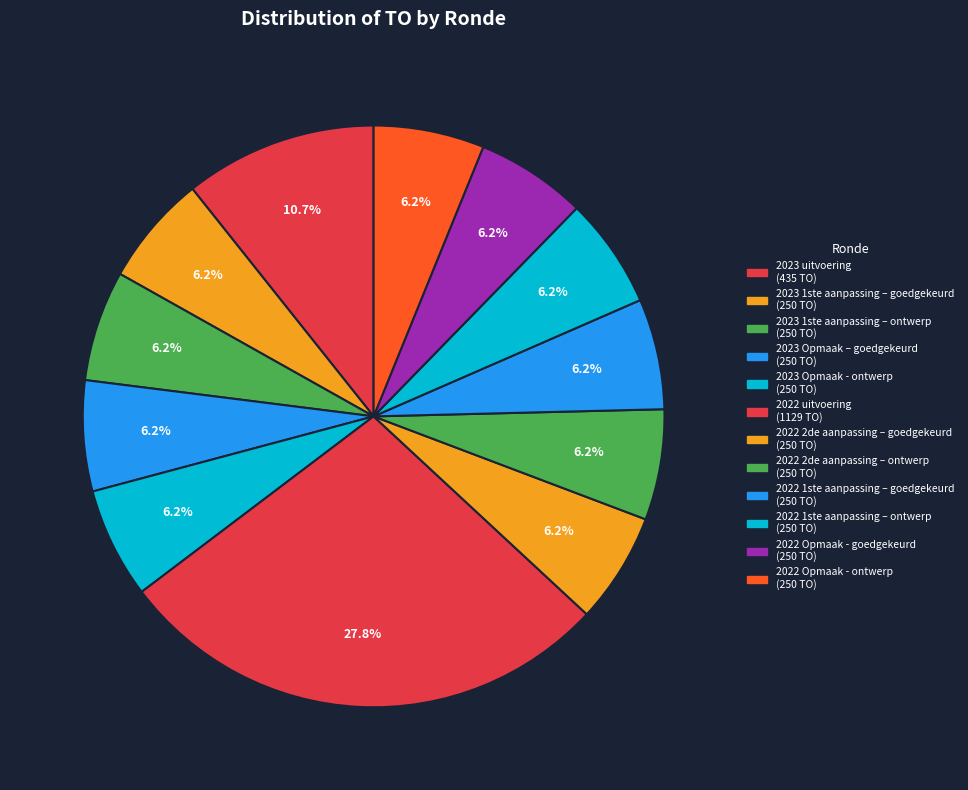

Do 2022 2de aanpassing – goedgekeurd and 2022 Opmaak - ontwerp together represent more than half of the pie?

No